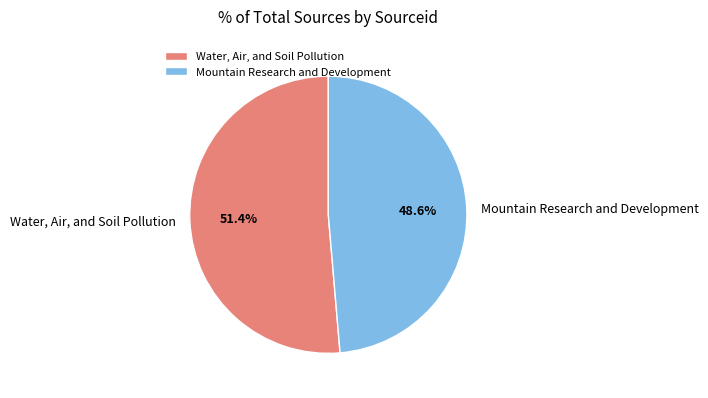

Does any single category account for the majority?

Yes